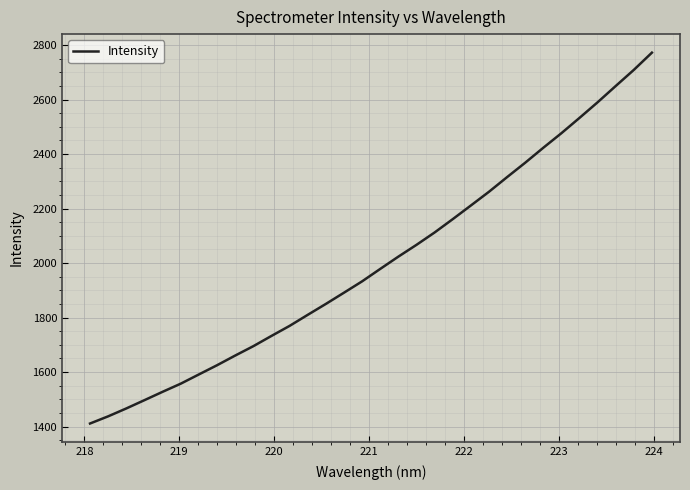

What is the smallest value displayed?

1411.2